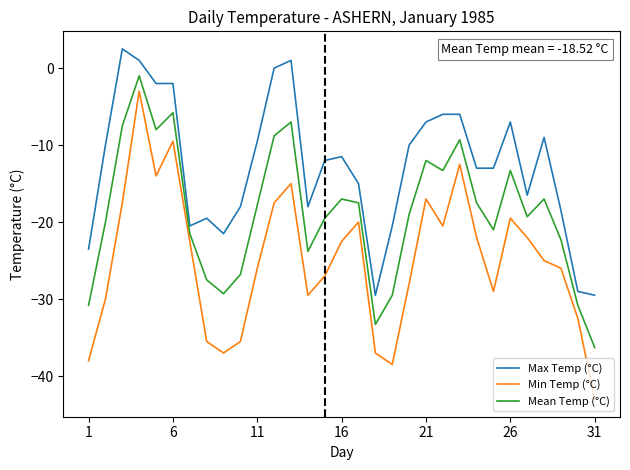

Does the chart have visible grid lines?

No